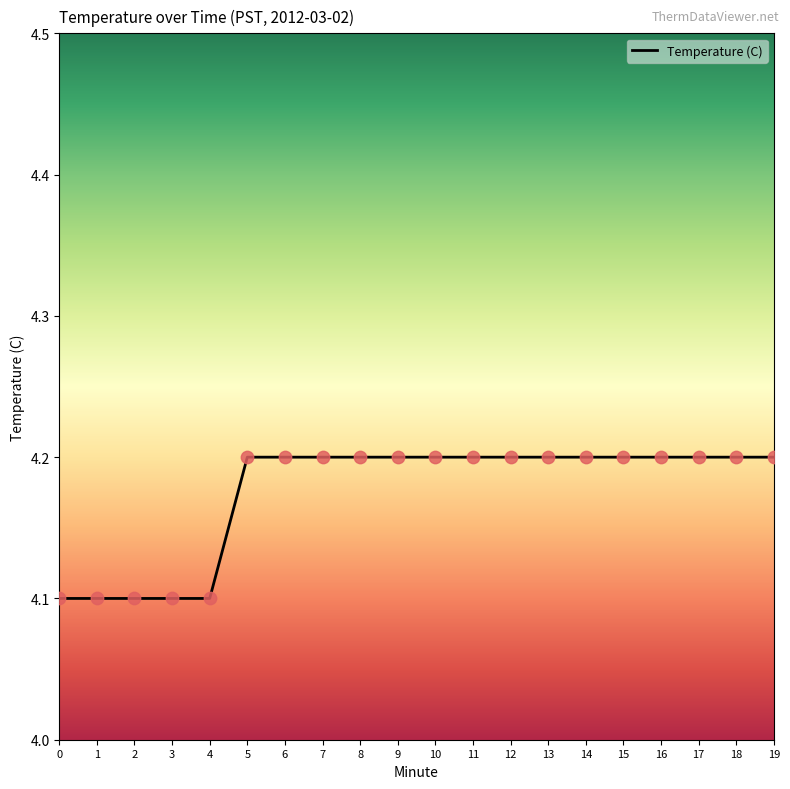

What is the ratio of the value at 10 to the value at 2?

1.0